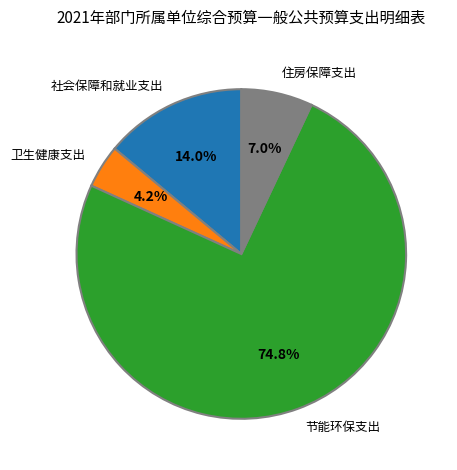

Rank the categories by value from lowest to highest.

卫生健康支出, 住房保障支出, 社会保障和就业支出, 节能环保支出